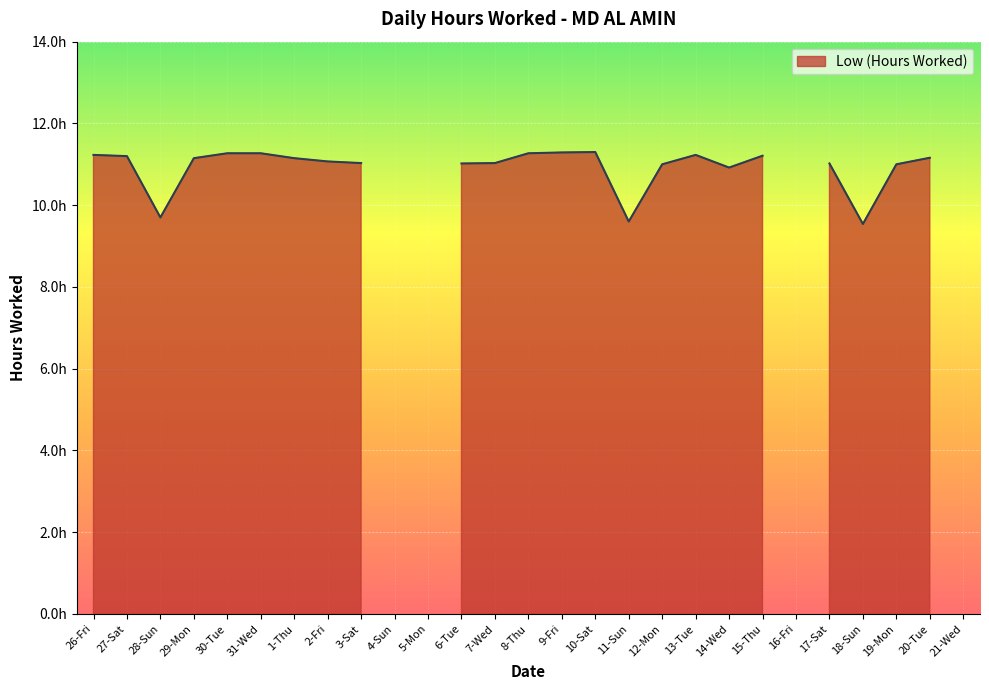

How many lines are shown in the chart?

1